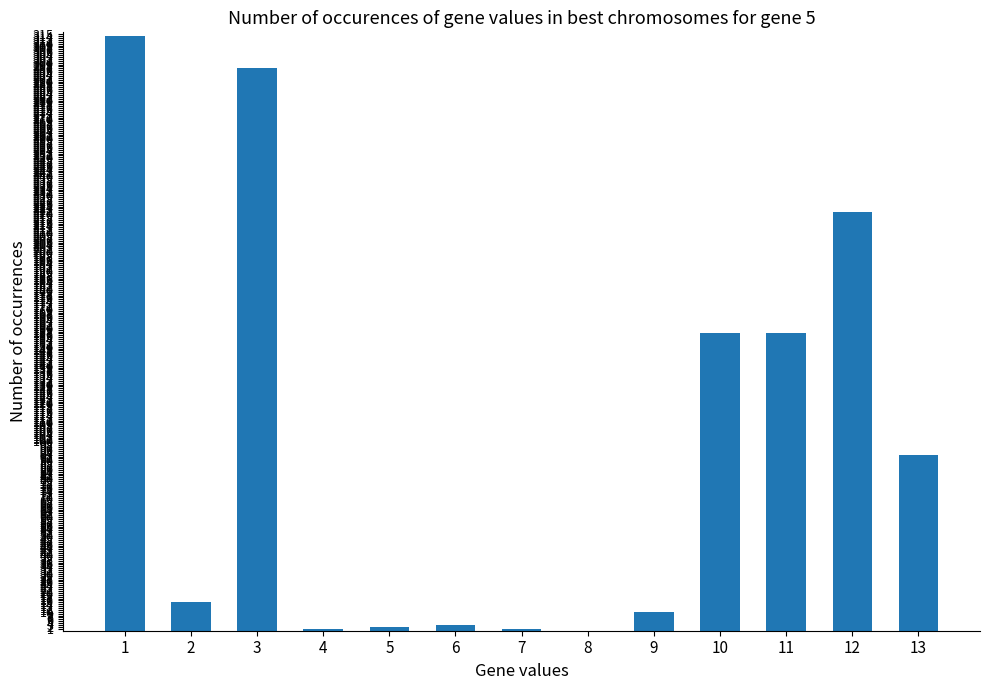

The value at 12 is 221. True or false?

True